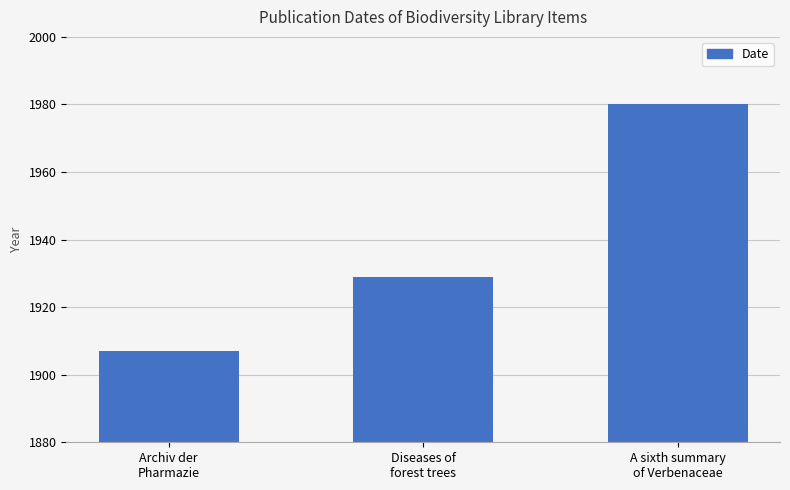

What is the label of the 3rd bar from the right?

Archiv der
Pharmazie